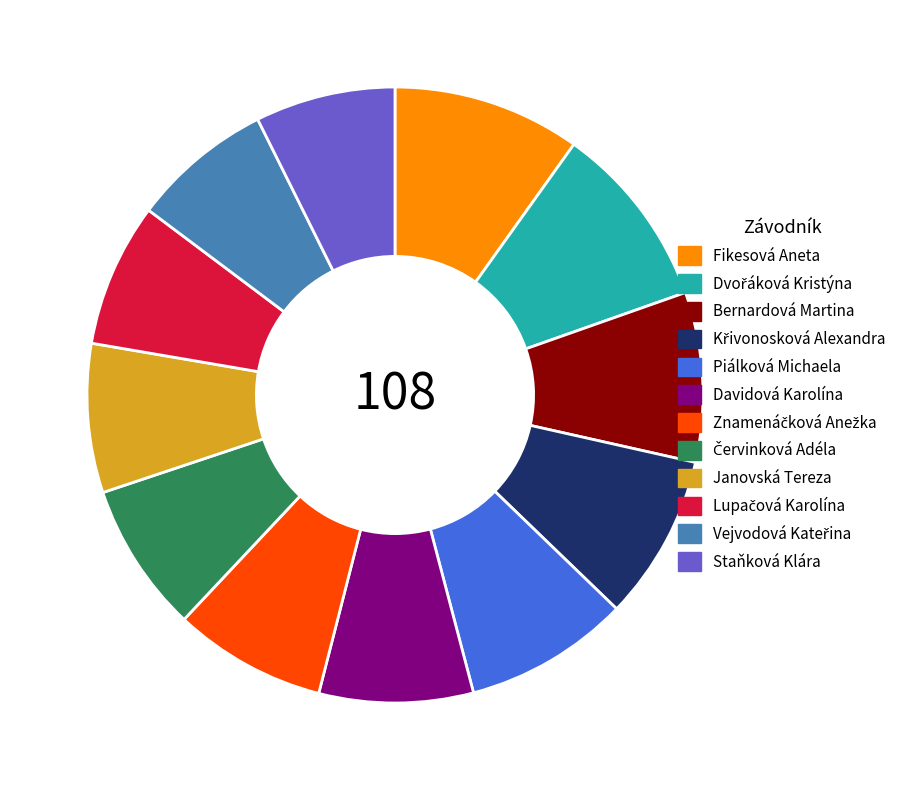

Does Bernardová Martina account for over 50% of the chart?

No